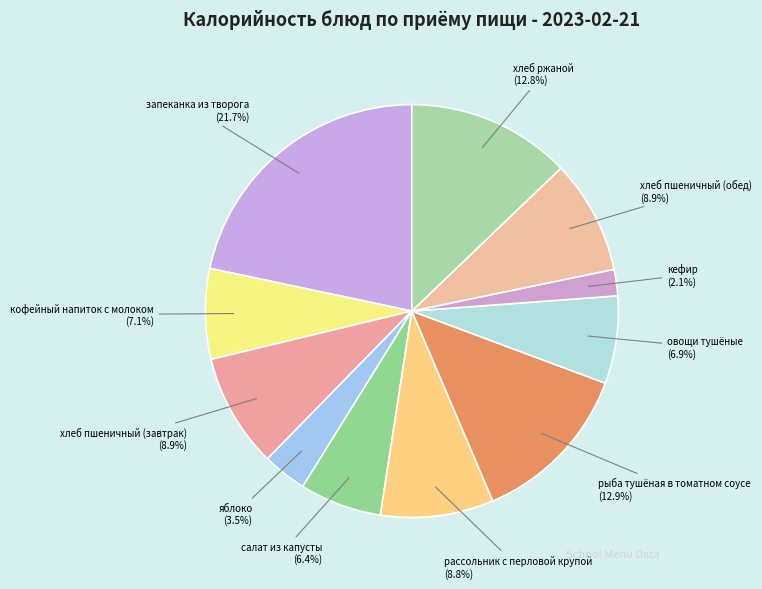

How much of the chart is everything except рыба тушёная в томатном соусе?

87.1%